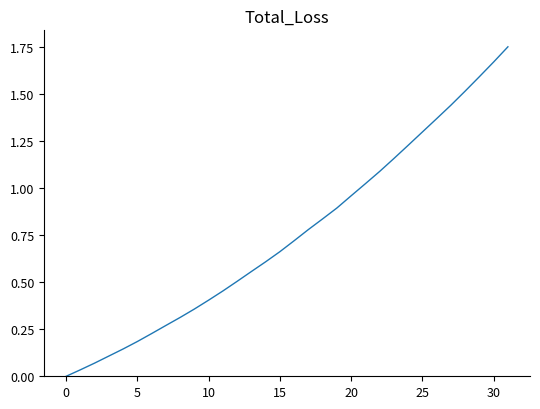

True or false: there are more than 2 points higher than both neighbors.

False